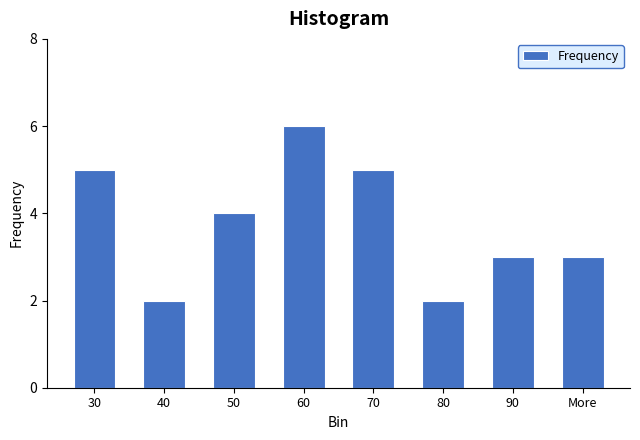

Reading right to left, extract all data points from this chart.

3	3	2	5	6	4	2	5